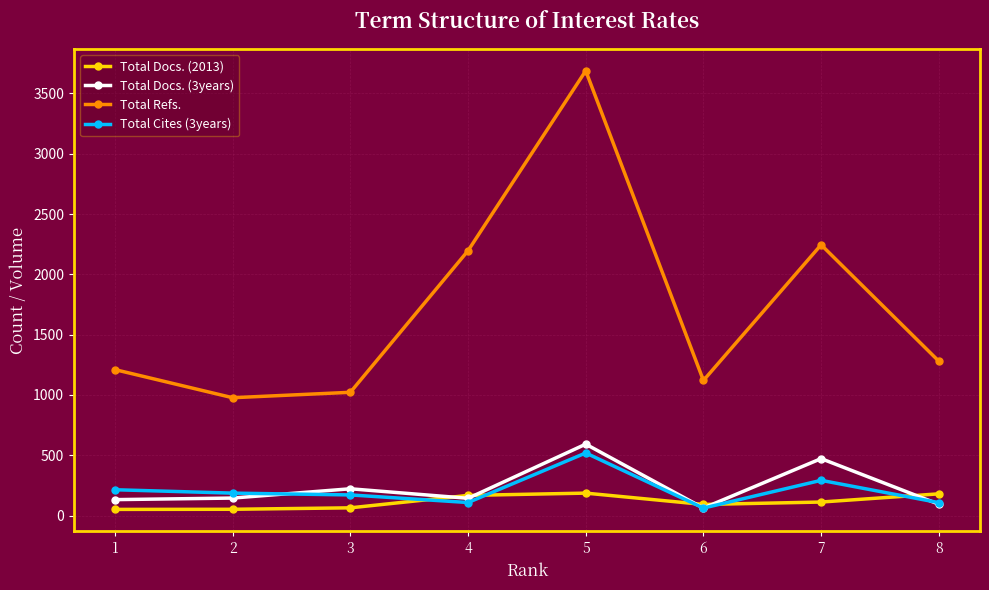

At which category does Total Docs. (3years) reach its first local peak?

3